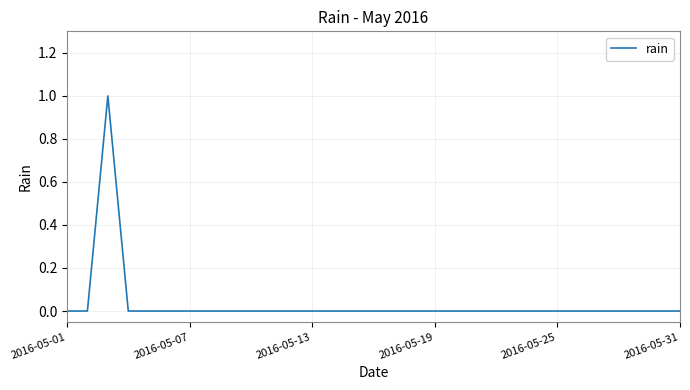

Does the chart display data point markers on the line(s)?

No